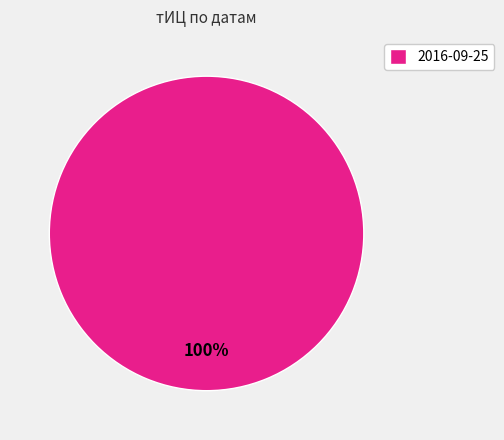

The 2016-09-25 slice represents 100% of the pie. True or false?

True